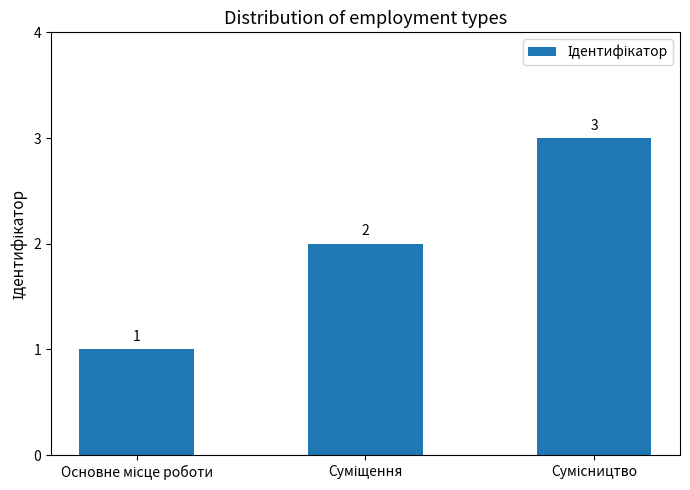

What is the sum of all values?

6